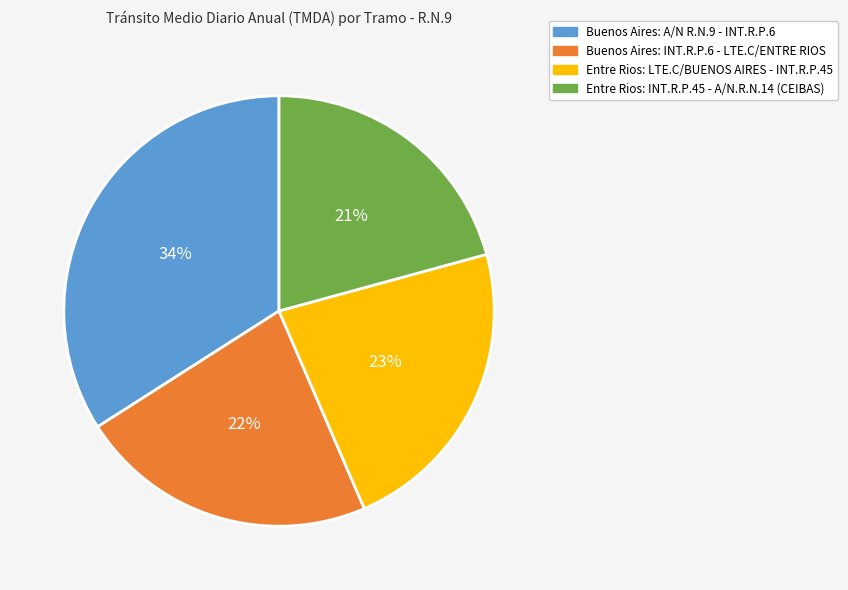

Count the number of slices in the pie.

4